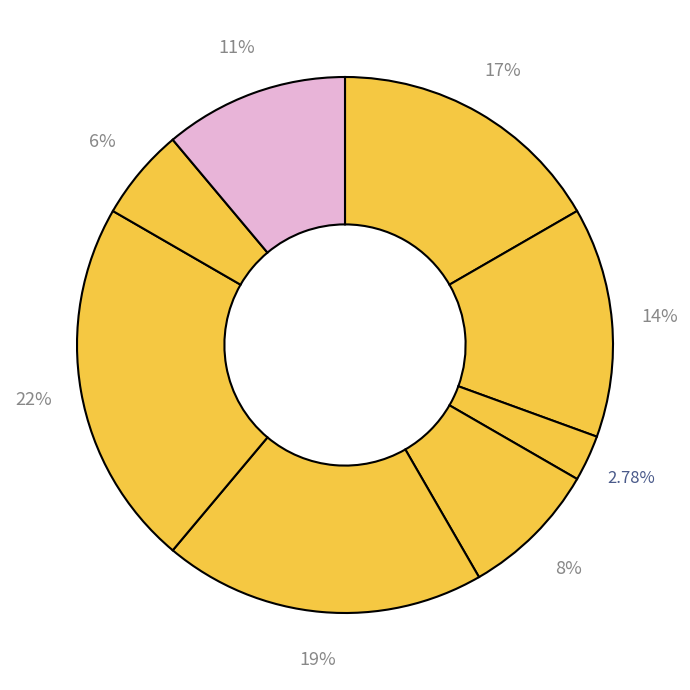

Count the number of slices in the pie.

8